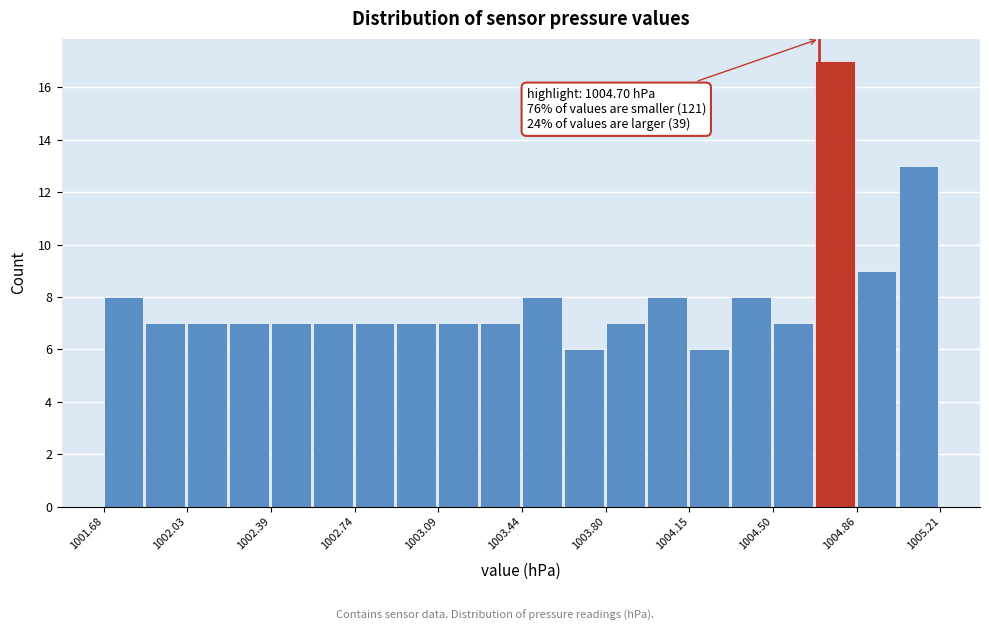

Around what value on the x-axis is the tallest bar? Give the approximate position of its centre, as read against the axis.

1004.75